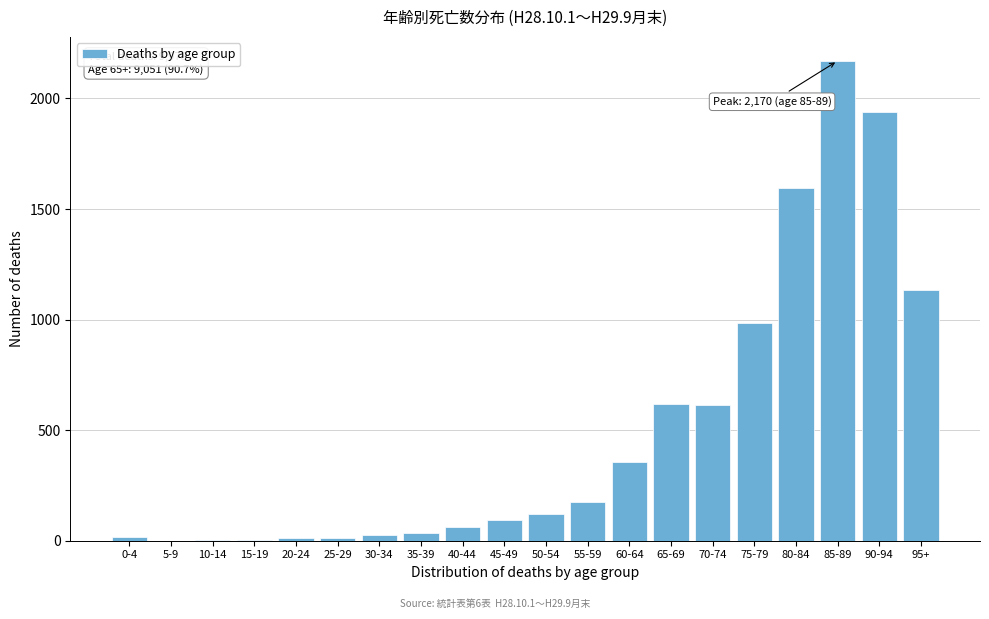

Which category has the highest value across all series?

85-89